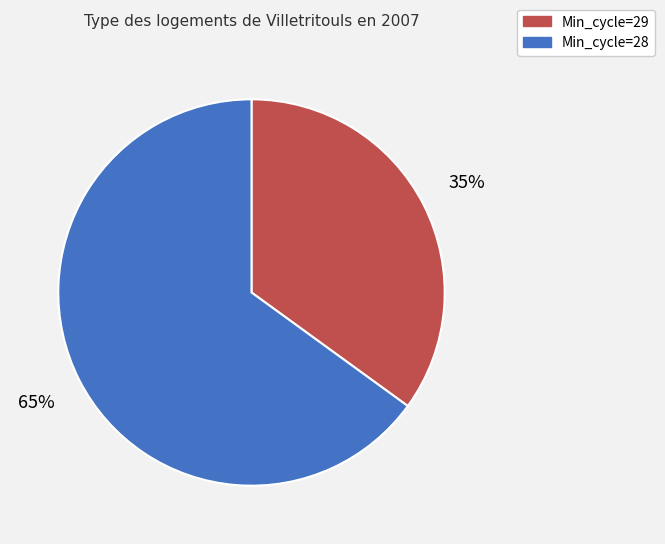

Is there a majority slice in this chart?

Yes